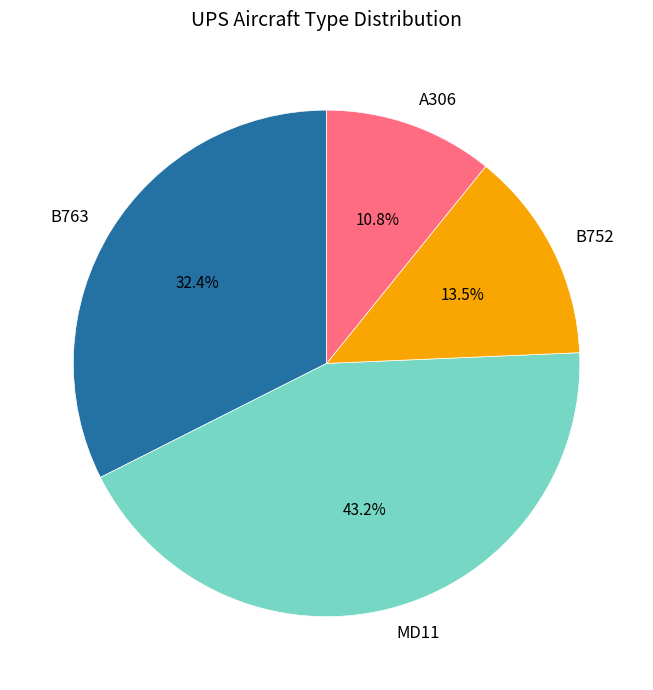

Does A306 represent more than half of the total?

No